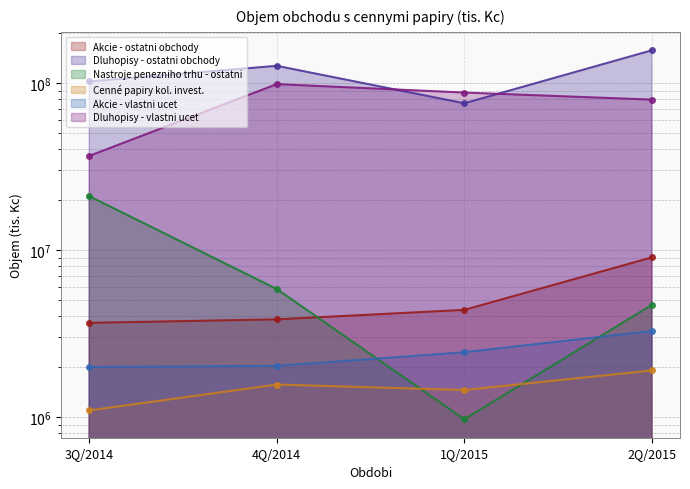

What is the average value of the Akcie - ostatni obchody series?

5230571